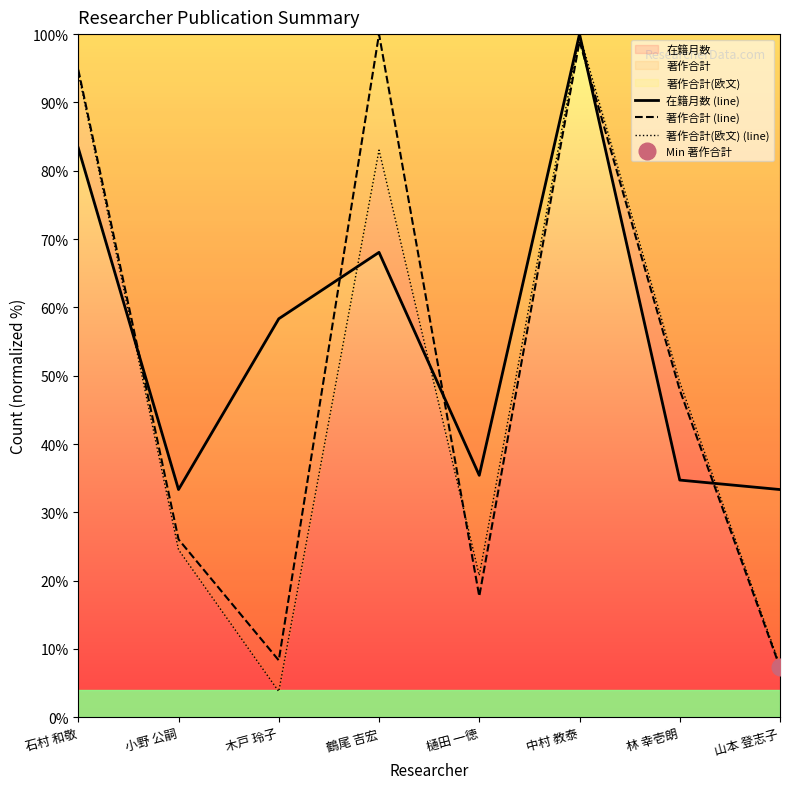

Where does the 著作合計(欧文) (line) series first go above 49?

石村 和敬